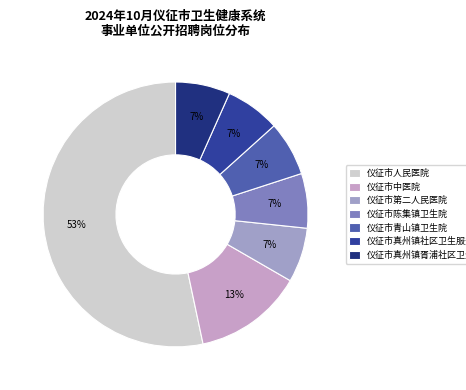

Which category accounts for the majority?

仪征市人民医院